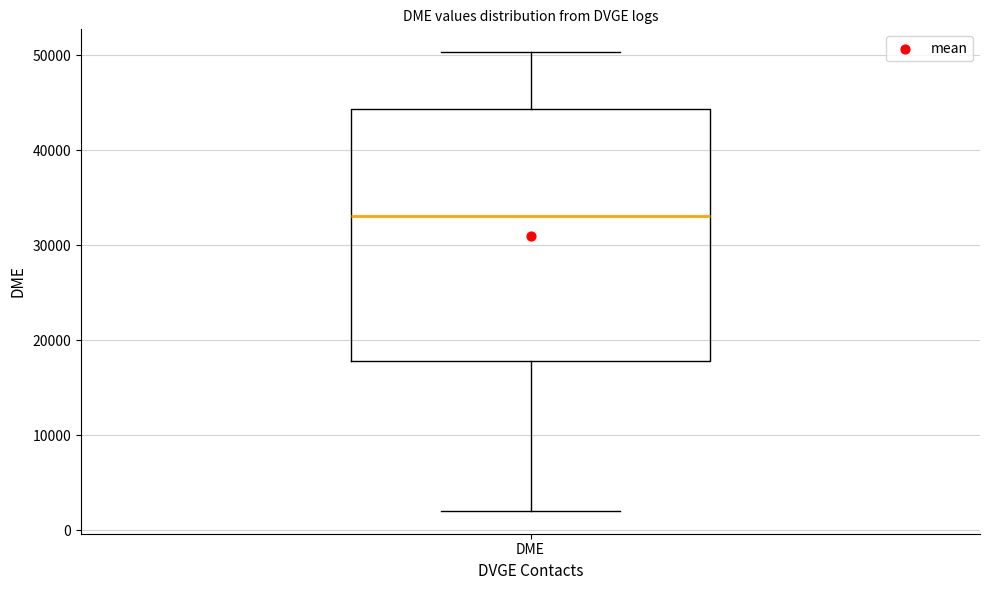

Where is the upper edge of the box for DME on the y-axis? The values are not printed on the chart, so give them approximately, as read against the axis.

44000